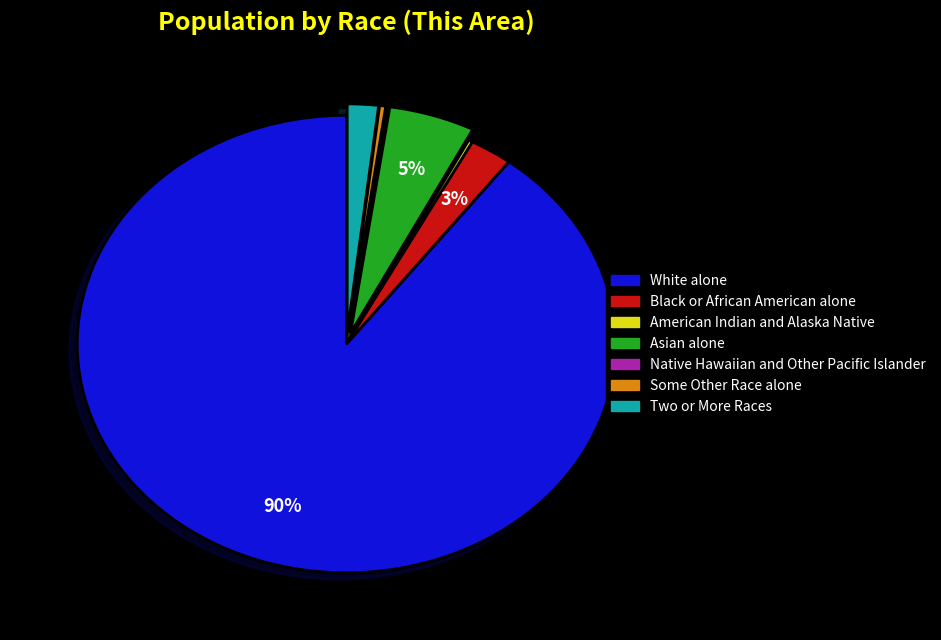

Which category has the biggest portion of the pie?

White alone